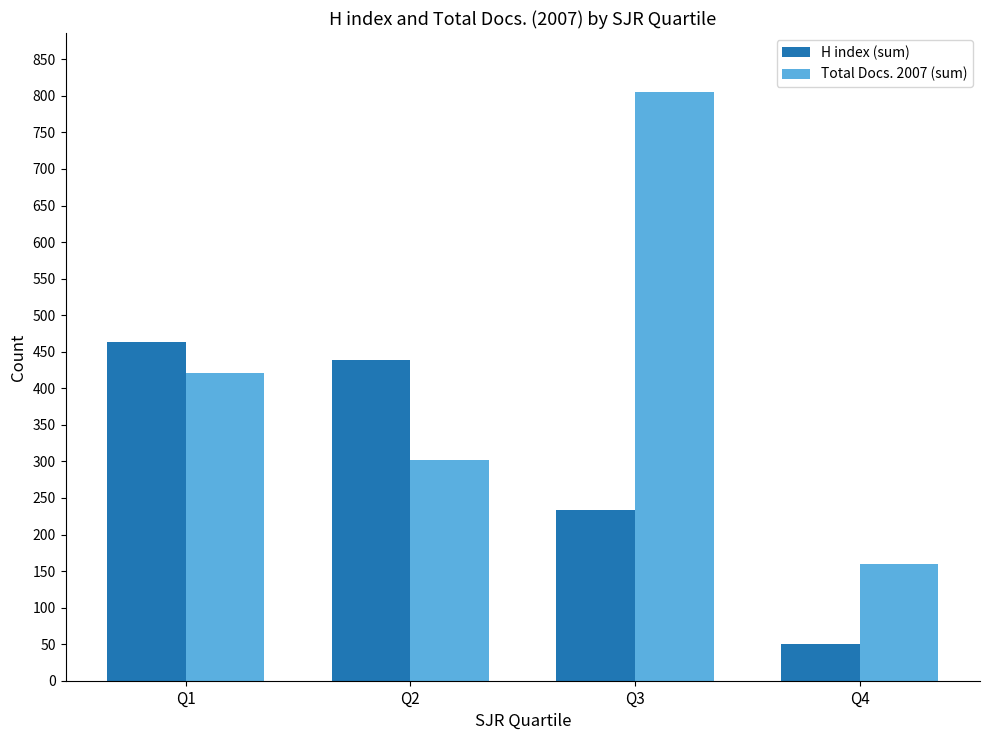

At which label does Total Docs. 2007 (sum) reach its peak?

Q3